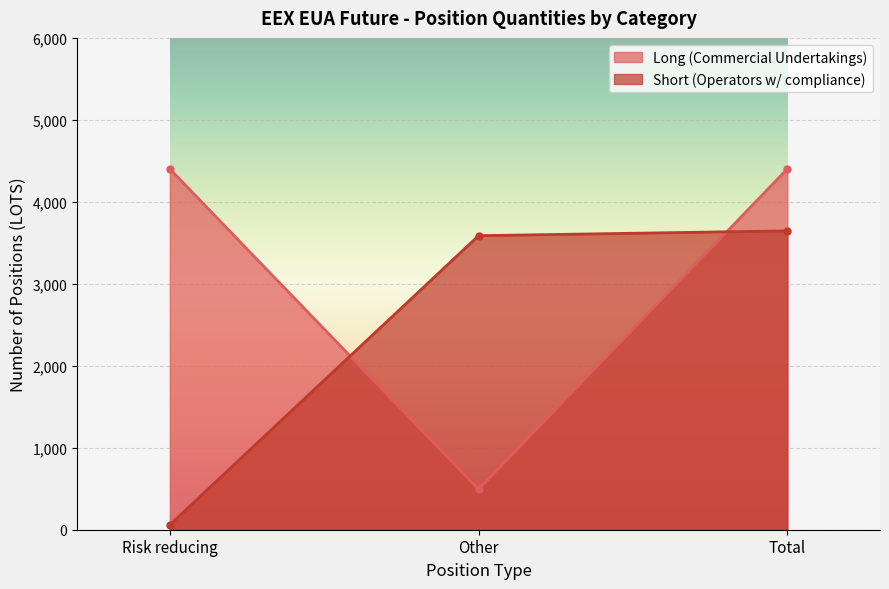

Between Risk reducing and Total, which series saw the biggest shift?

Short (Operators w/ compliance)